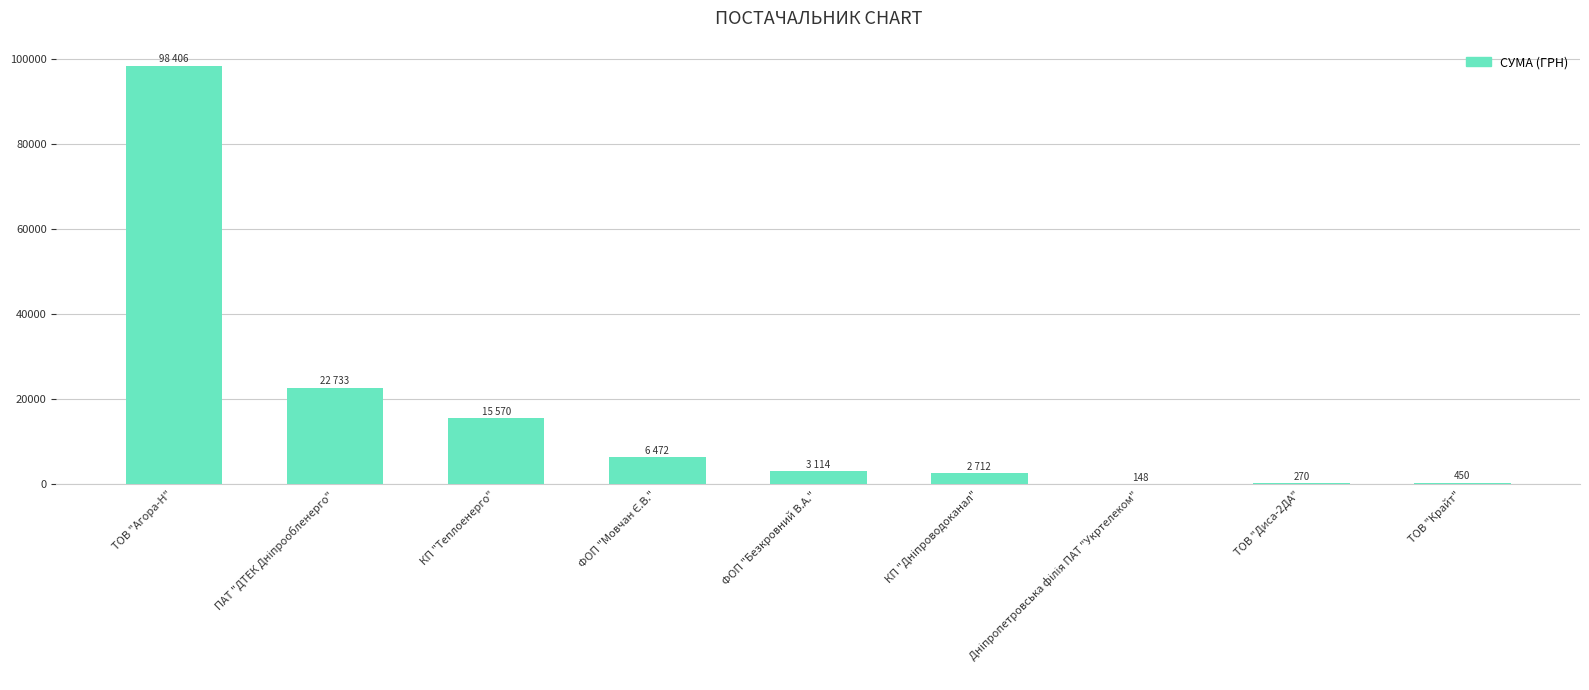

At which category does the chart reach its peak across all series?

ТОВ "Агора-Н"